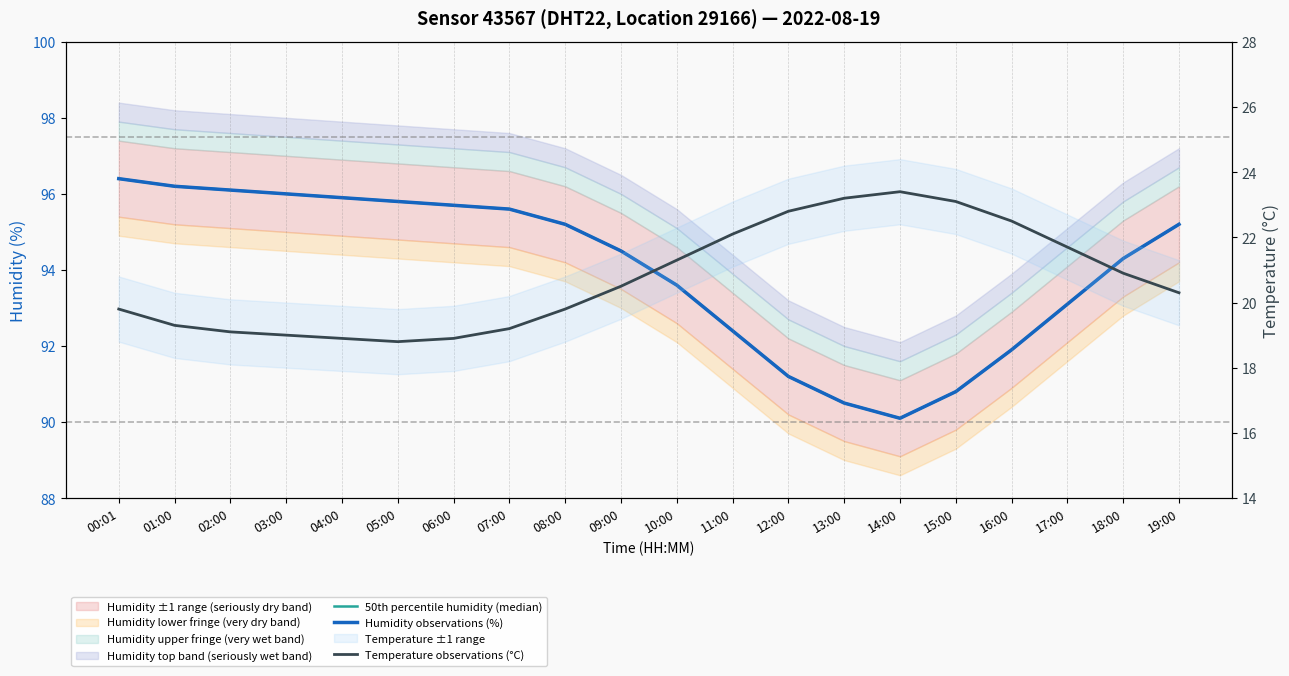

What is the sum of the 50th percentile humidity (median) values at 11:00 and 07:00?

188.0